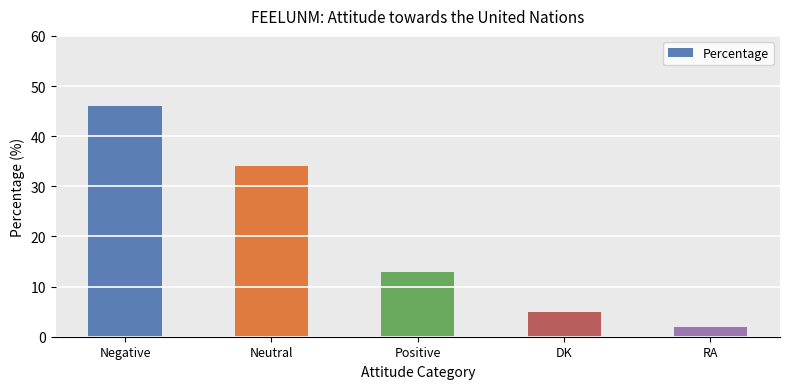

Reading left to right, list all the values displayed in this chart.

46	34	13	5	2